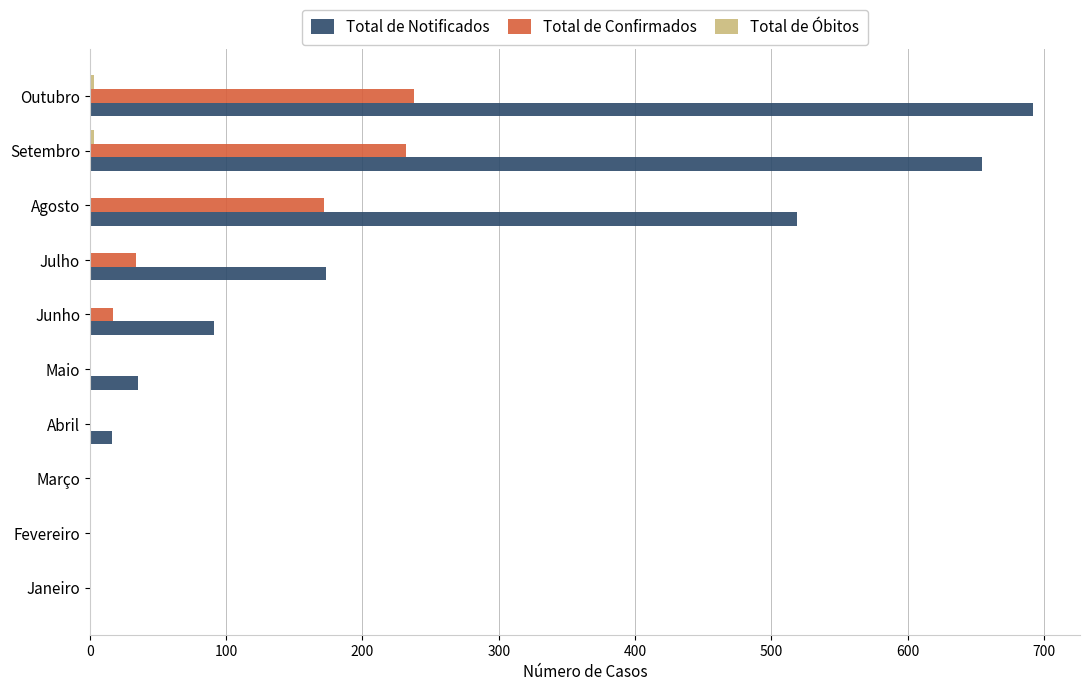

Which series has the largest total across all categories?

Total de Notificados